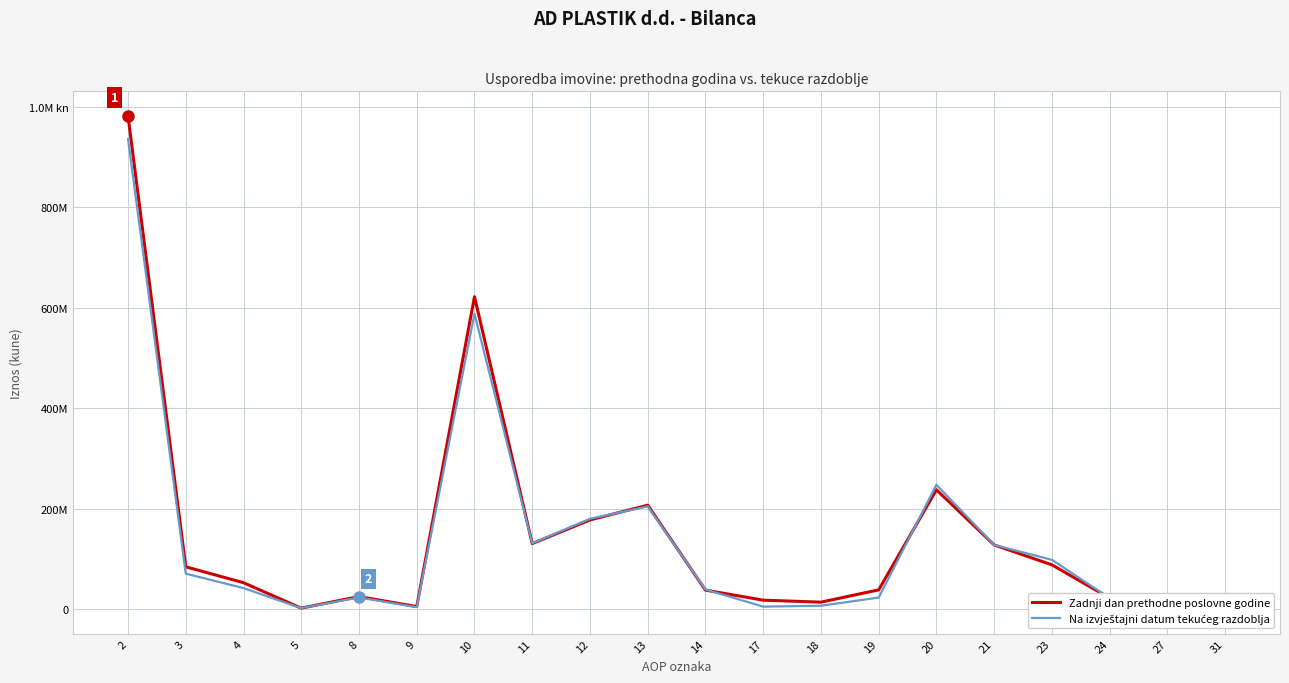

What is the total value across all series at 17?

22534992